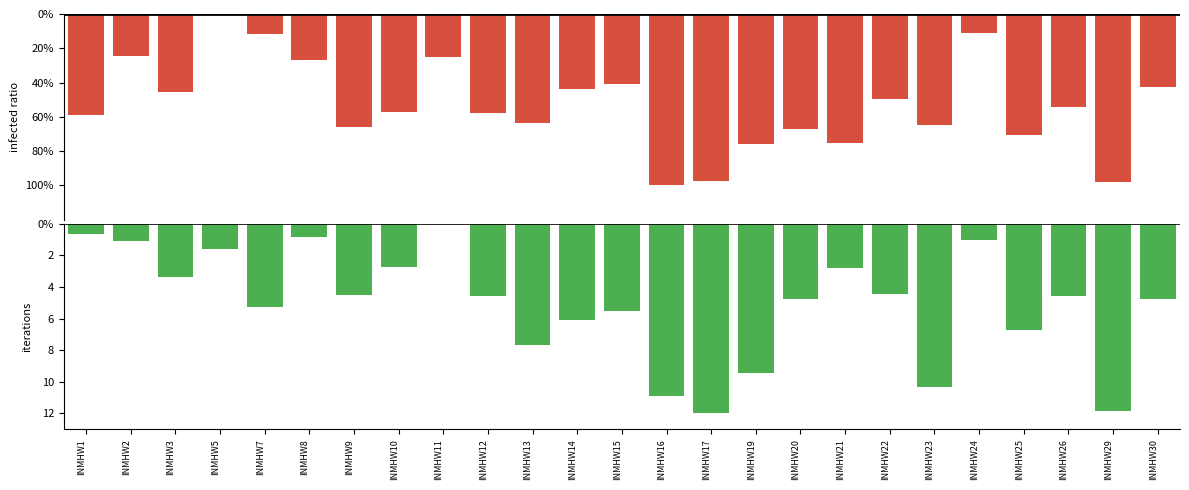

What is the difference between the highest and lowest values at INMHW11?

25.0